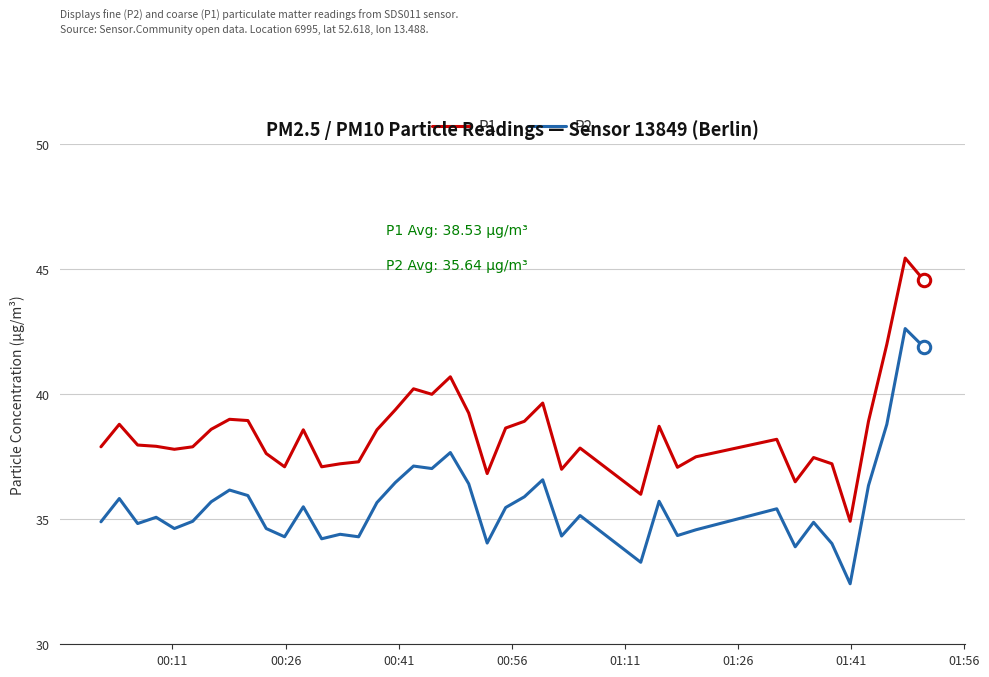

Which series has the largest range (max minus min)?

P1